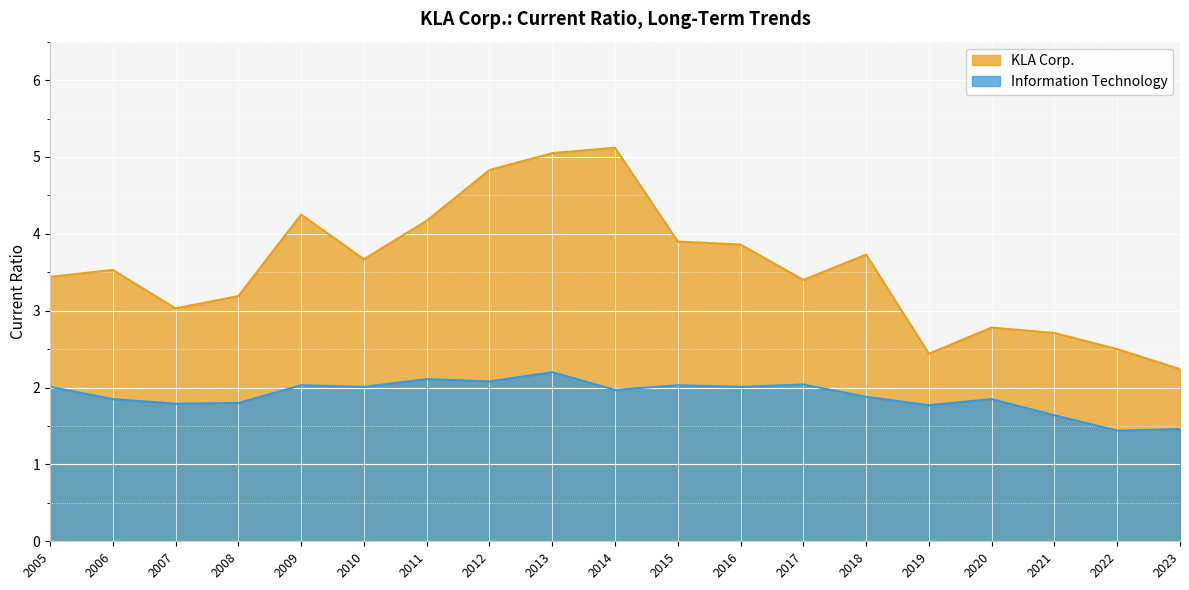

At how many categories does at least one series exceed 4?

5